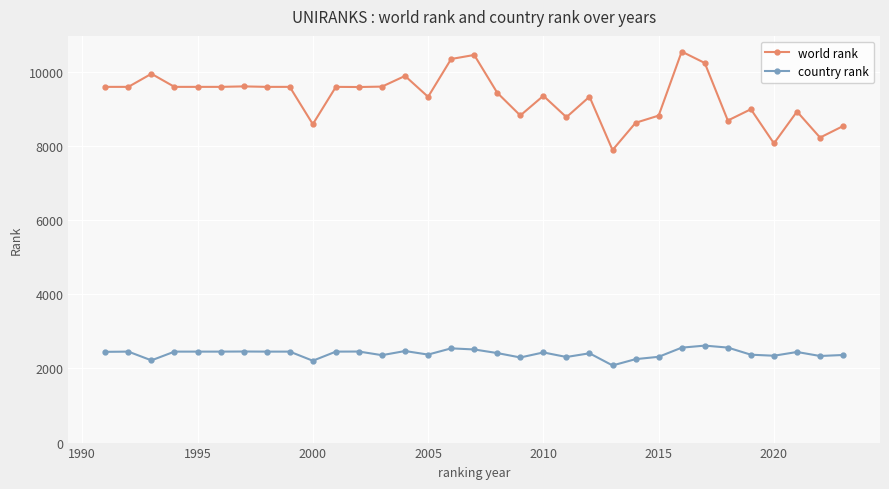

True or false: country rank and world rank cross at least once.

False